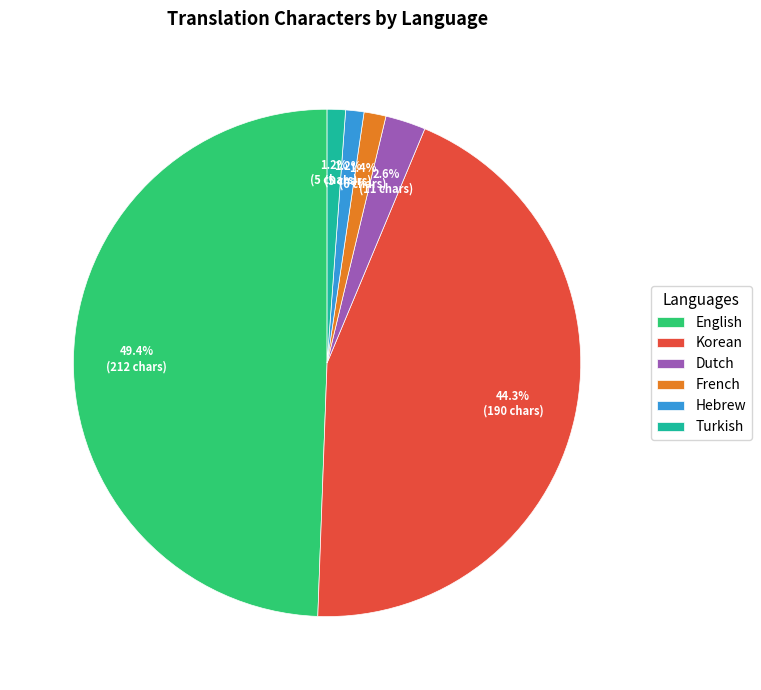

What percentage is NOT represented by Korean?

55.7%